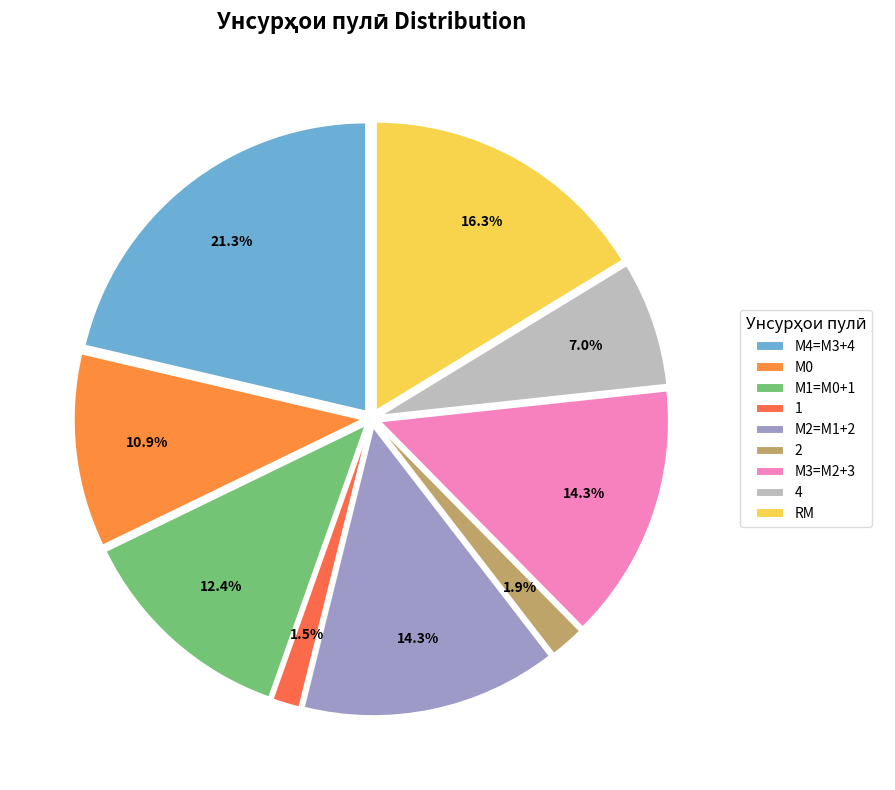

How many segments does this pie chart have?

9